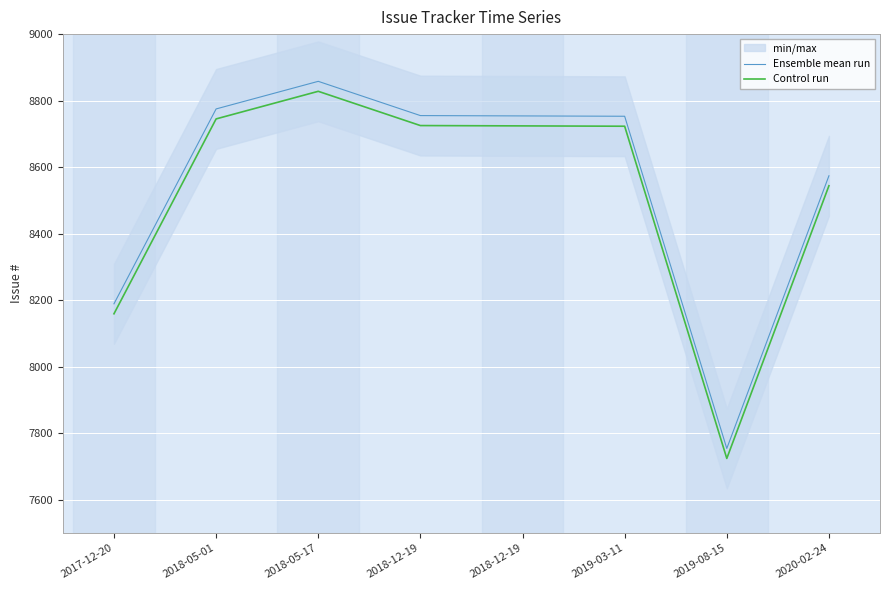

True or false: Control run and Ensemble mean run cross at least once.

False